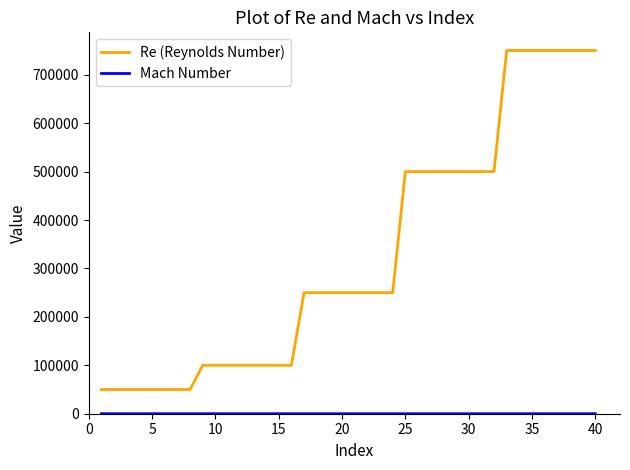

Which series has the largest total across all categories?

Re (Reynolds Number)